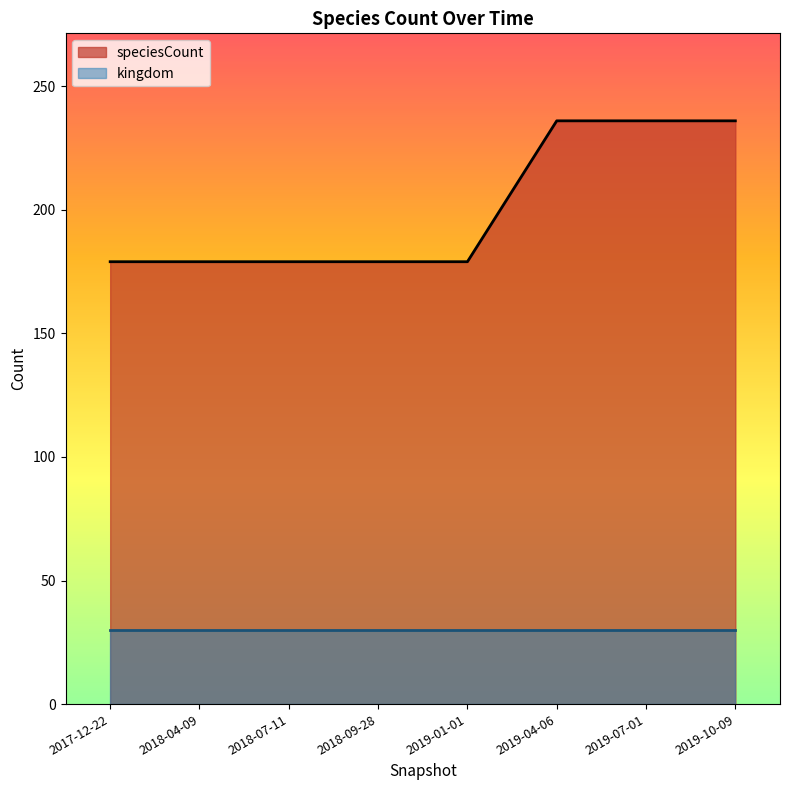

Which has a higher value, 2017-12-22 or 2019-10-09?

2019-10-09